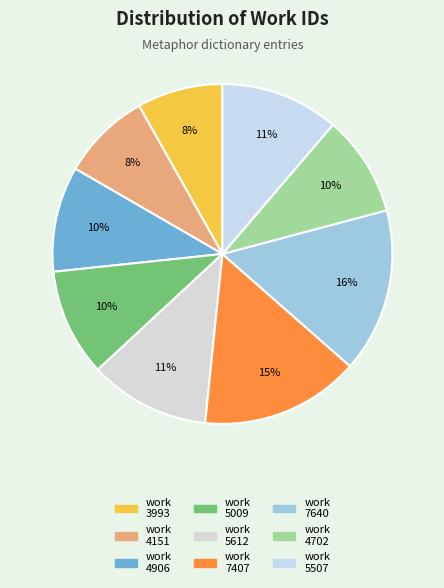

How many slices are in this pie chart?

9